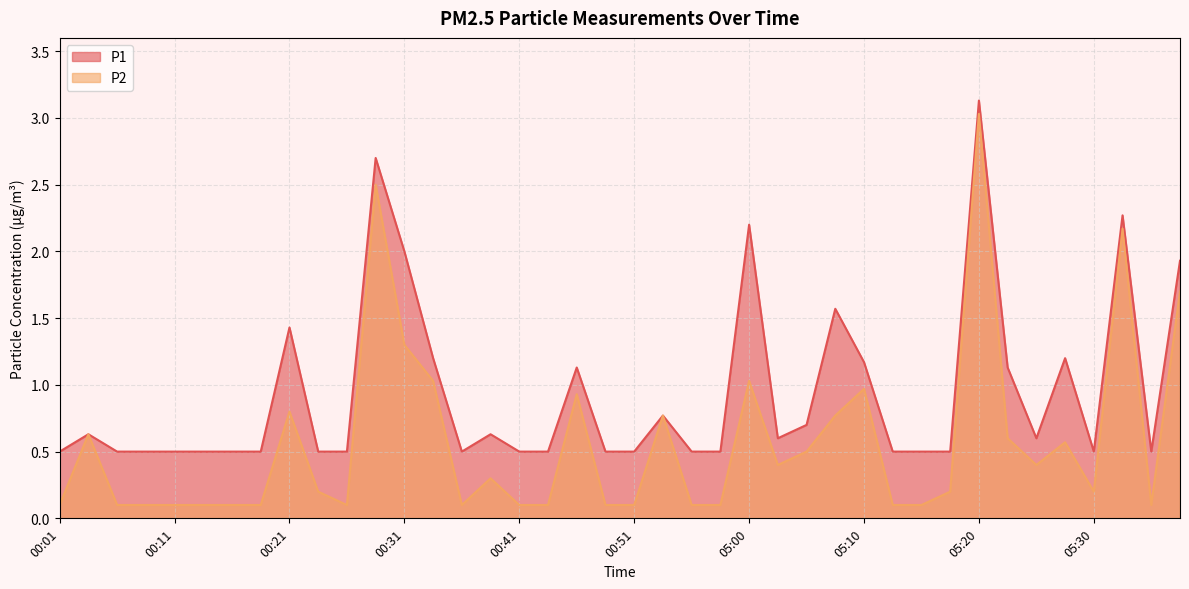

What is the difference between the P1 values at 05:05 and 00:18?

0.2